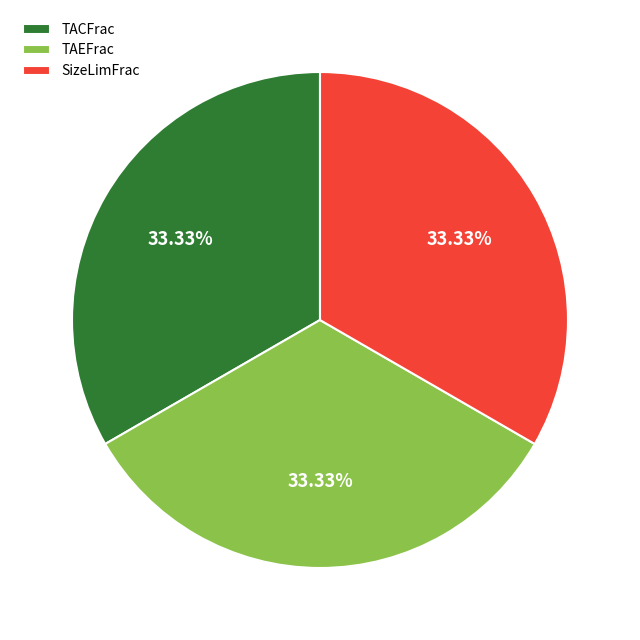

To the nearest percent, what is the average slice percentage?

33%